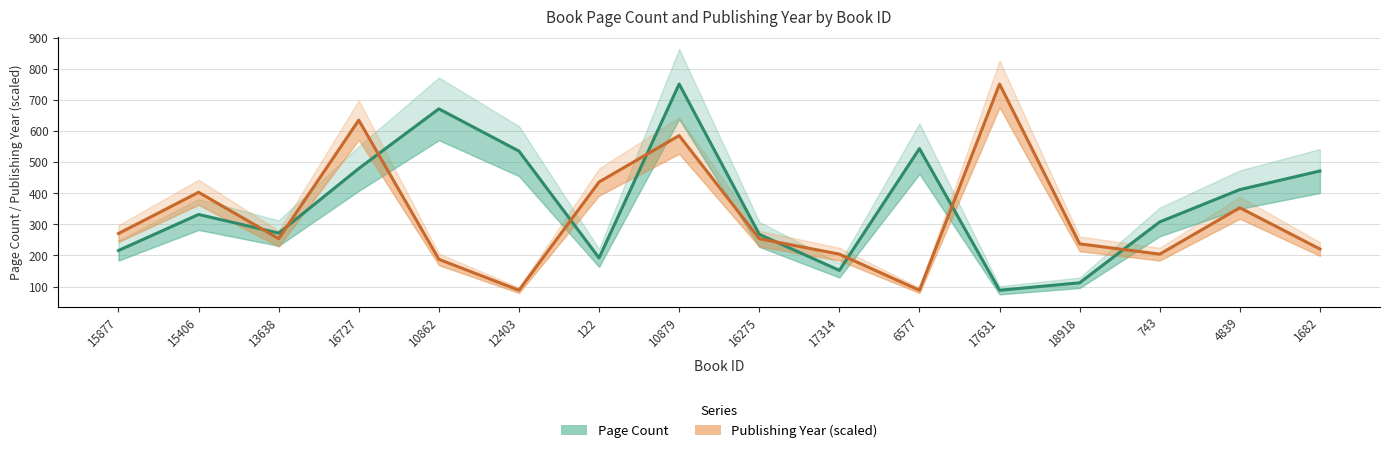

How many distinct data groups are displayed?

2